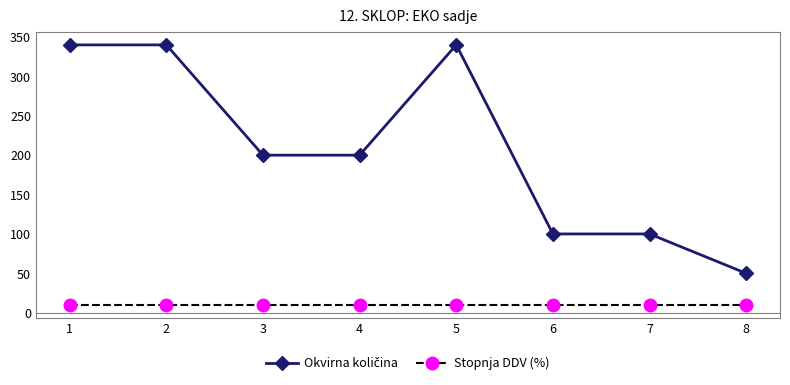

The value of Stopnja DDV (%) at 3 is 9.5. True or false?

True